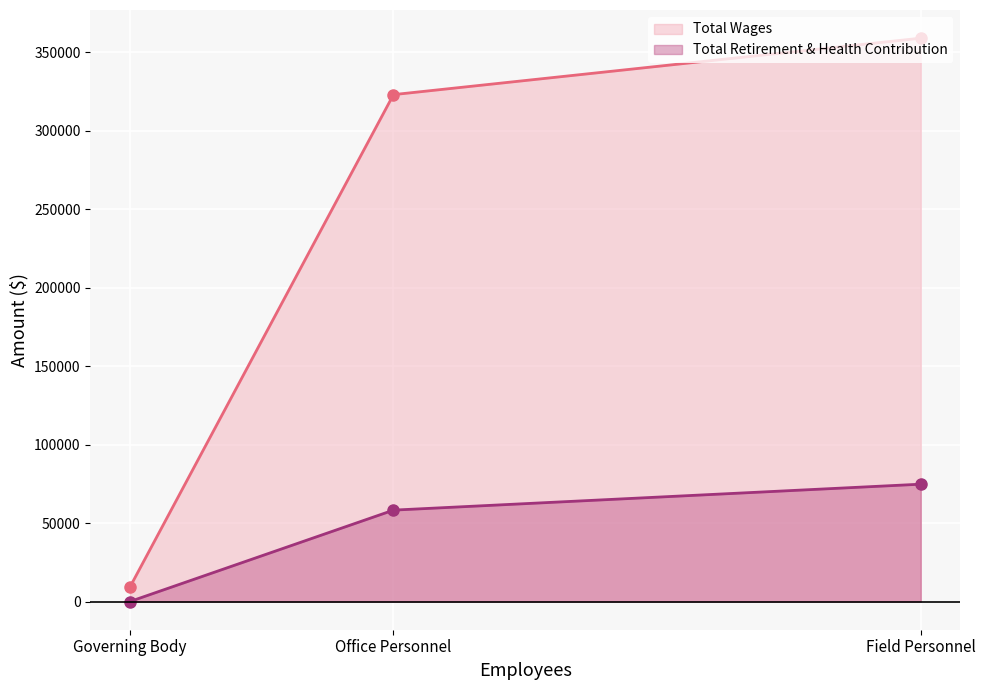

List the labels in order of Total Wages value, largest first.

Field Personnel, Office Personnel, Governing Body